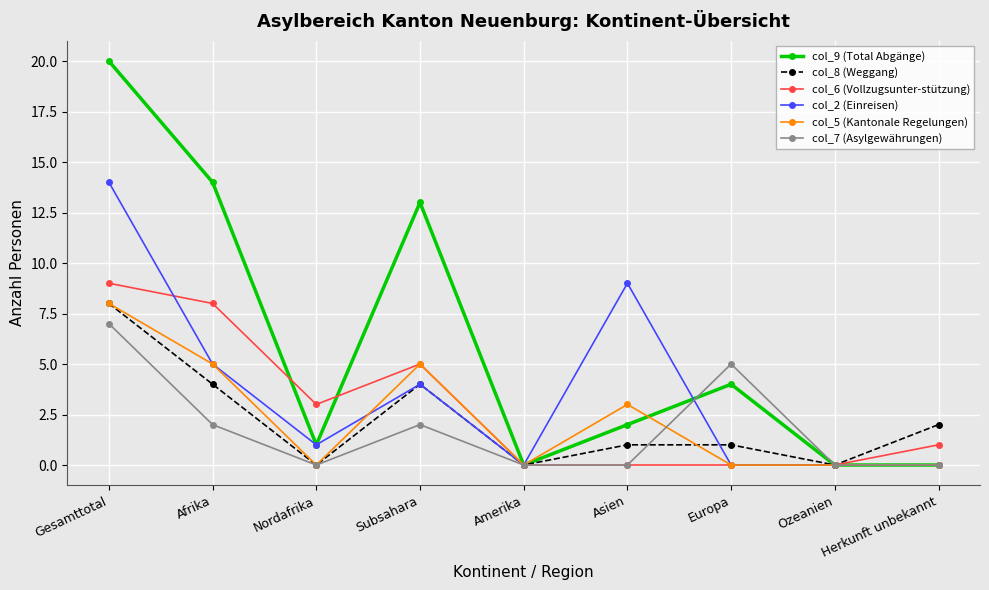

Which series has the largest total across all categories?

col_9 (Total Abgänge)